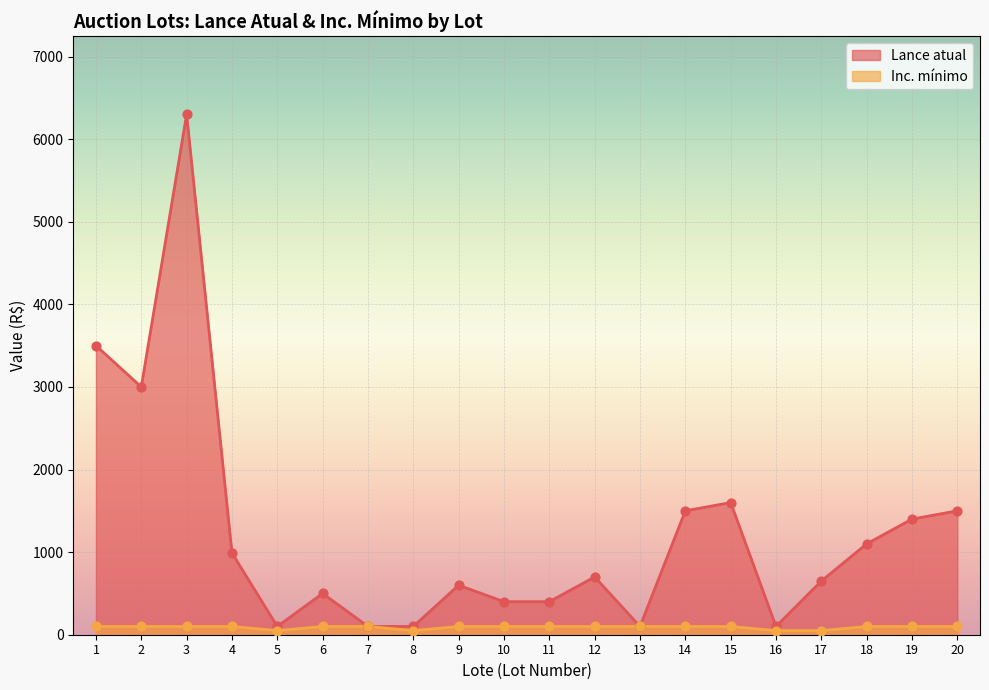

What is the total value across all series at 17?

700